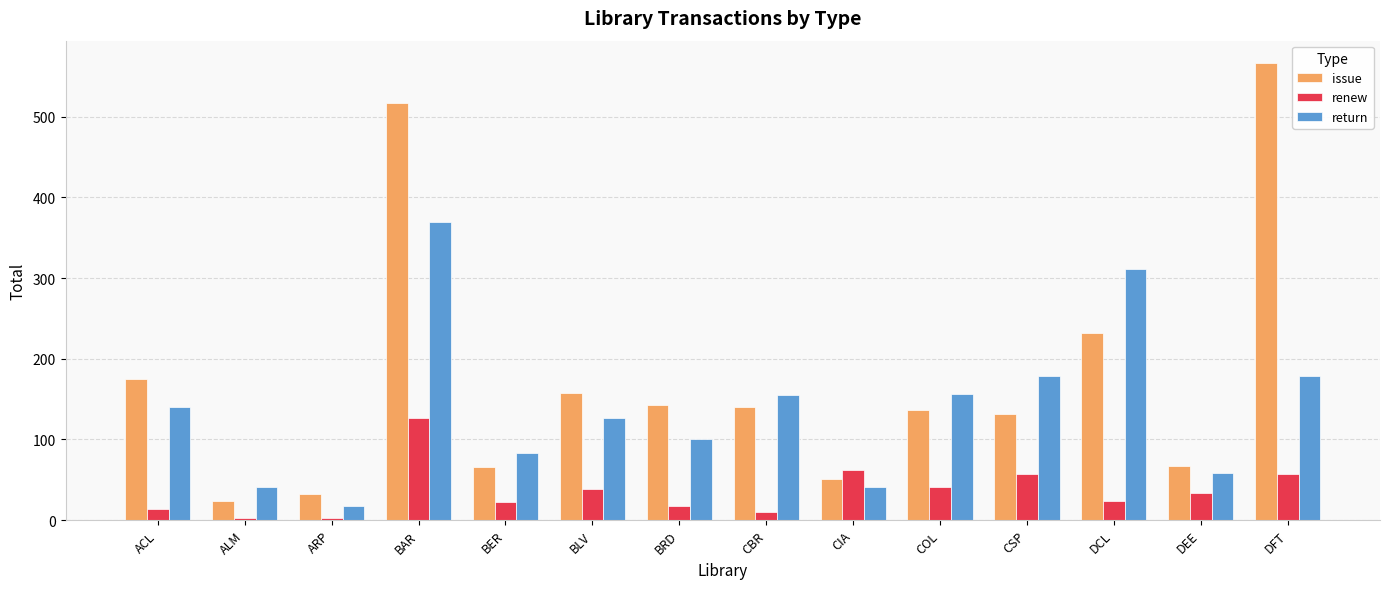

What is the label of the 12th bar from the right?

ARP